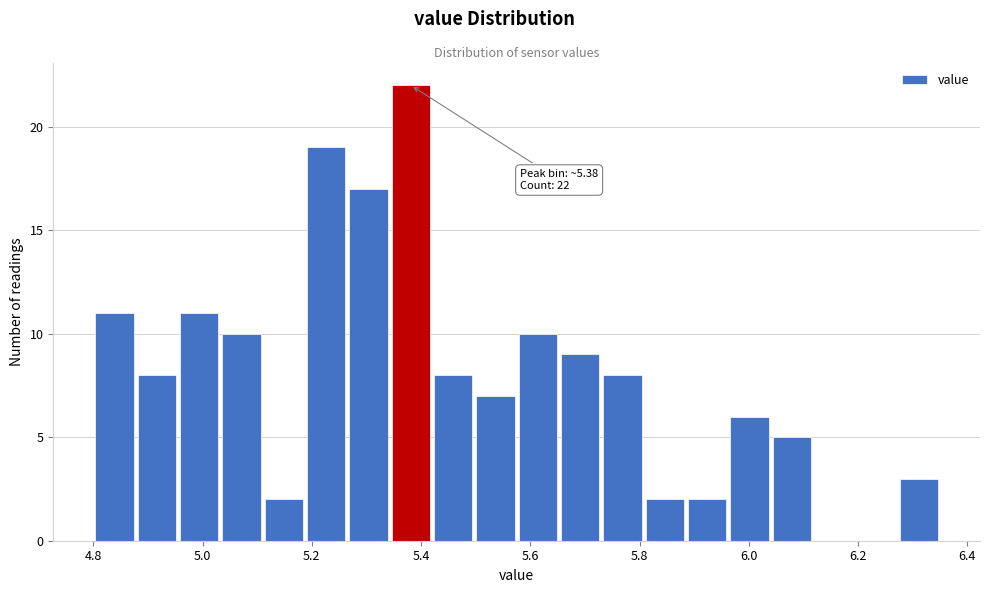

Around what value on the x-axis is the tallest bar? Give the approximate position of its centre, as read against the axis.

5.38